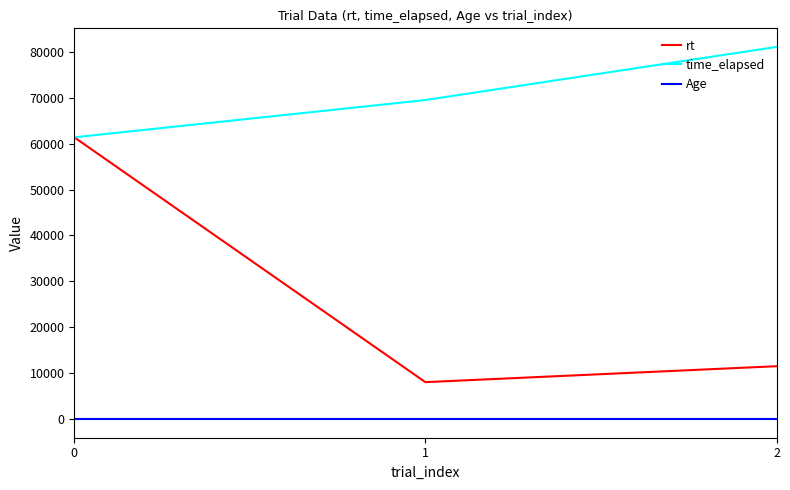

How many values in the time_elapsed series are below 69479?

1